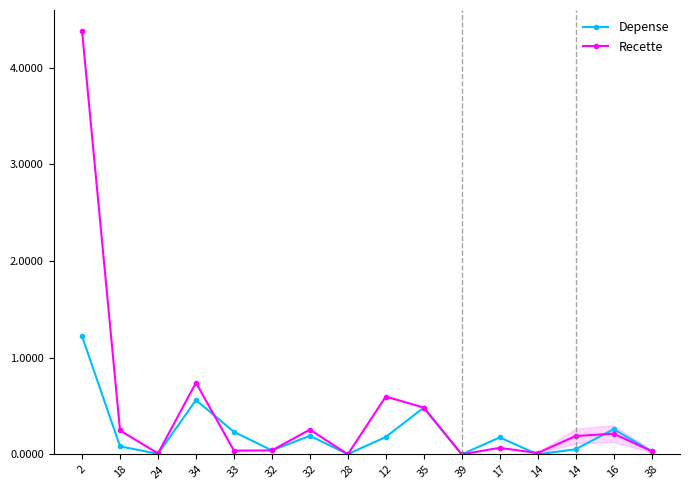

Where is Depense nearest to the value 0?

39